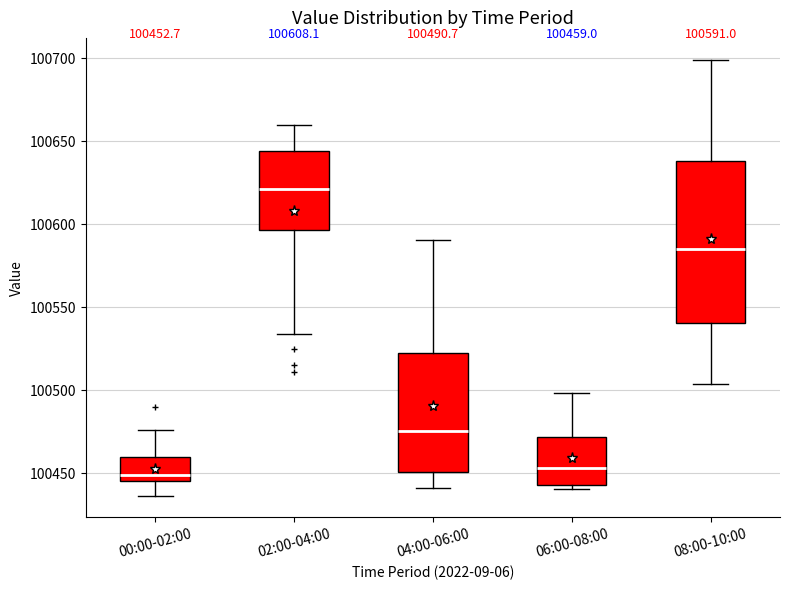

Which box is the tallest, from its lower edge to its upper edge?

08:00-10:00